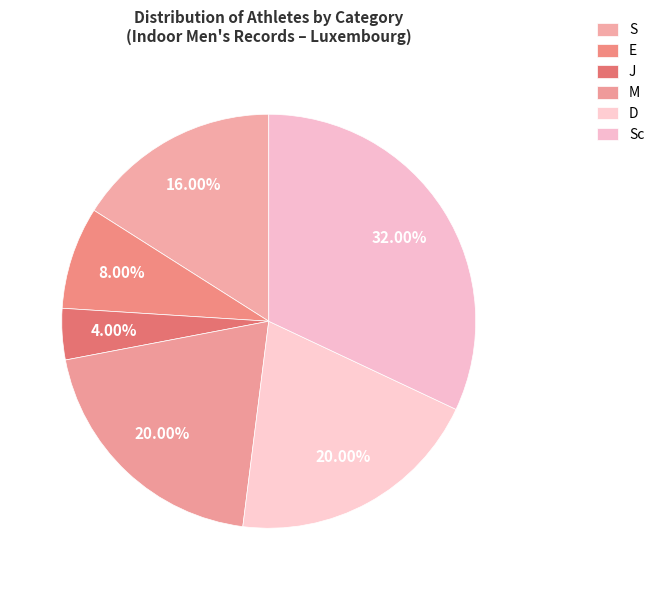

How many segments does this pie chart have?

6